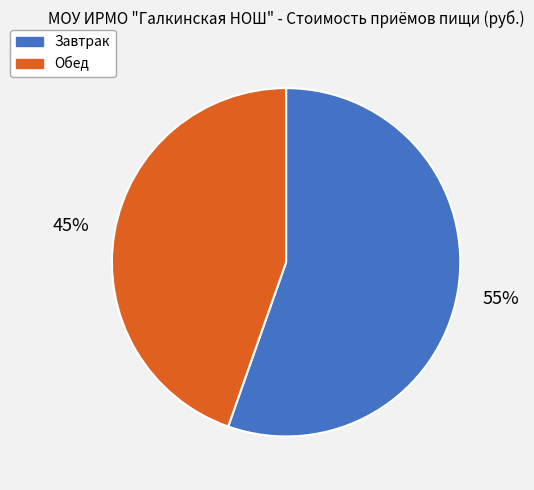

How many segments does this pie chart have?

2